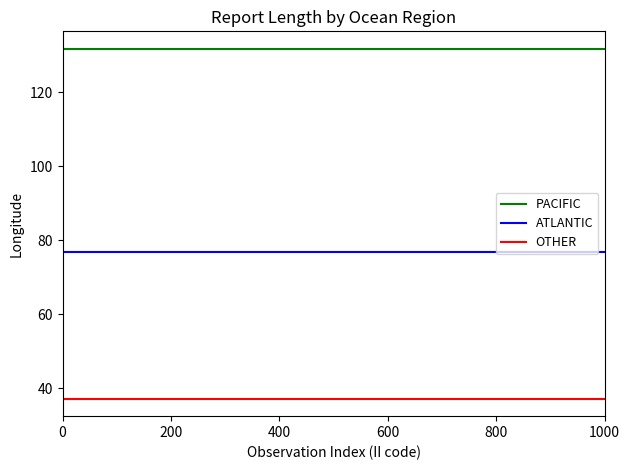

Rank the series by their maximum value, from lowest to highest.

OTHER, ATLANTIC, PACIFIC